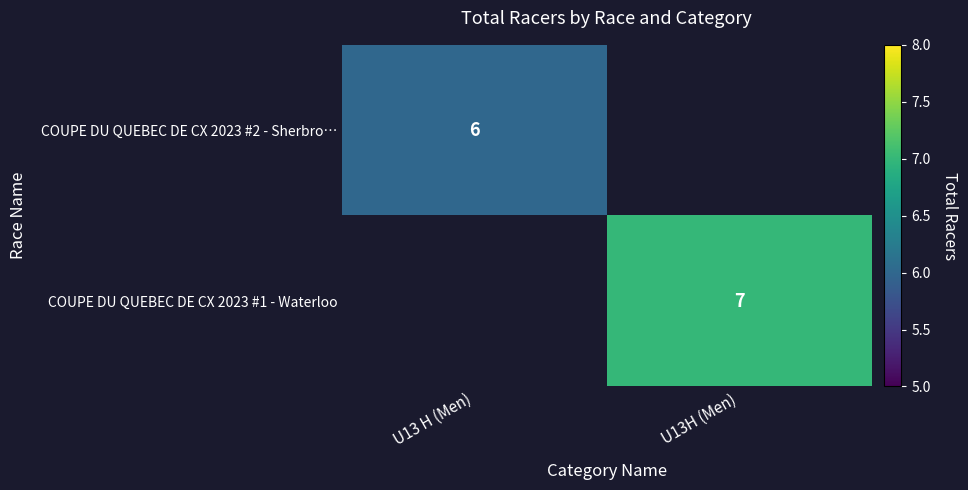

The COUPE DU QUEBEC DE CX 2023 #1 - Waterloo series shows 7 at U13H (Men). True or false?

True